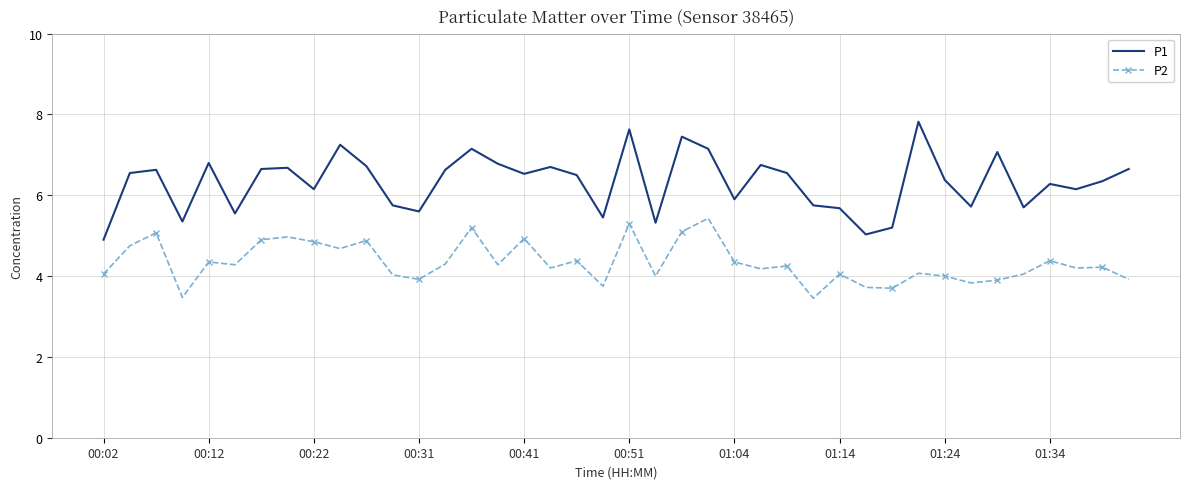

True or false: P1 and P2 intersect in this chart.

False